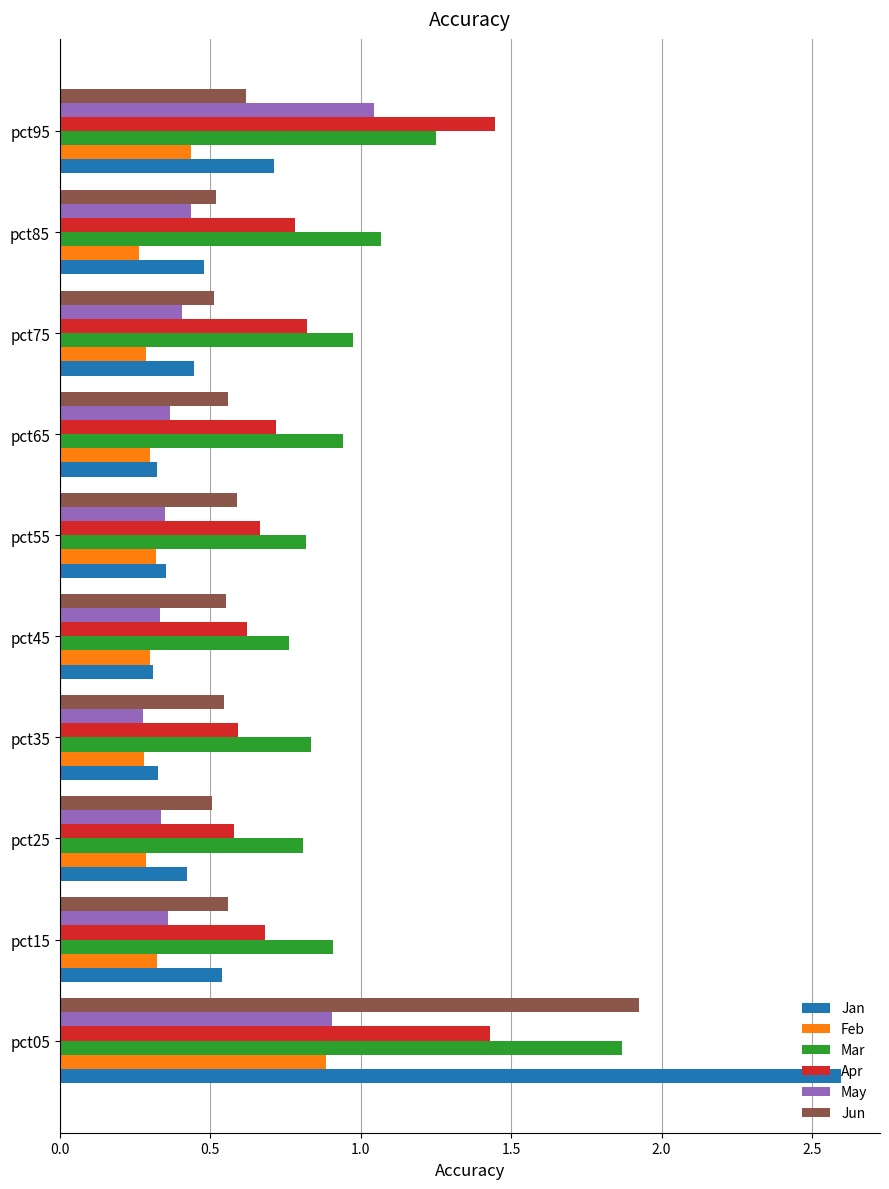

True or false: May has a value of 0.6 at pct05.

False